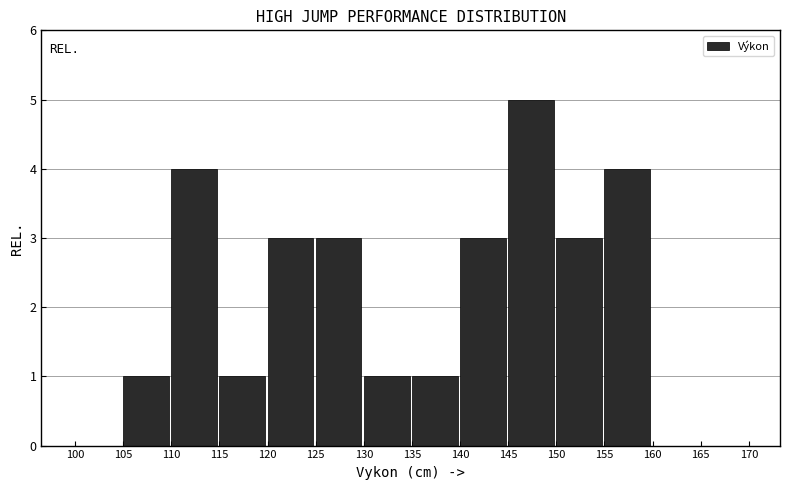

Over which range of the x-axis is the bar tallest?

145 to 150